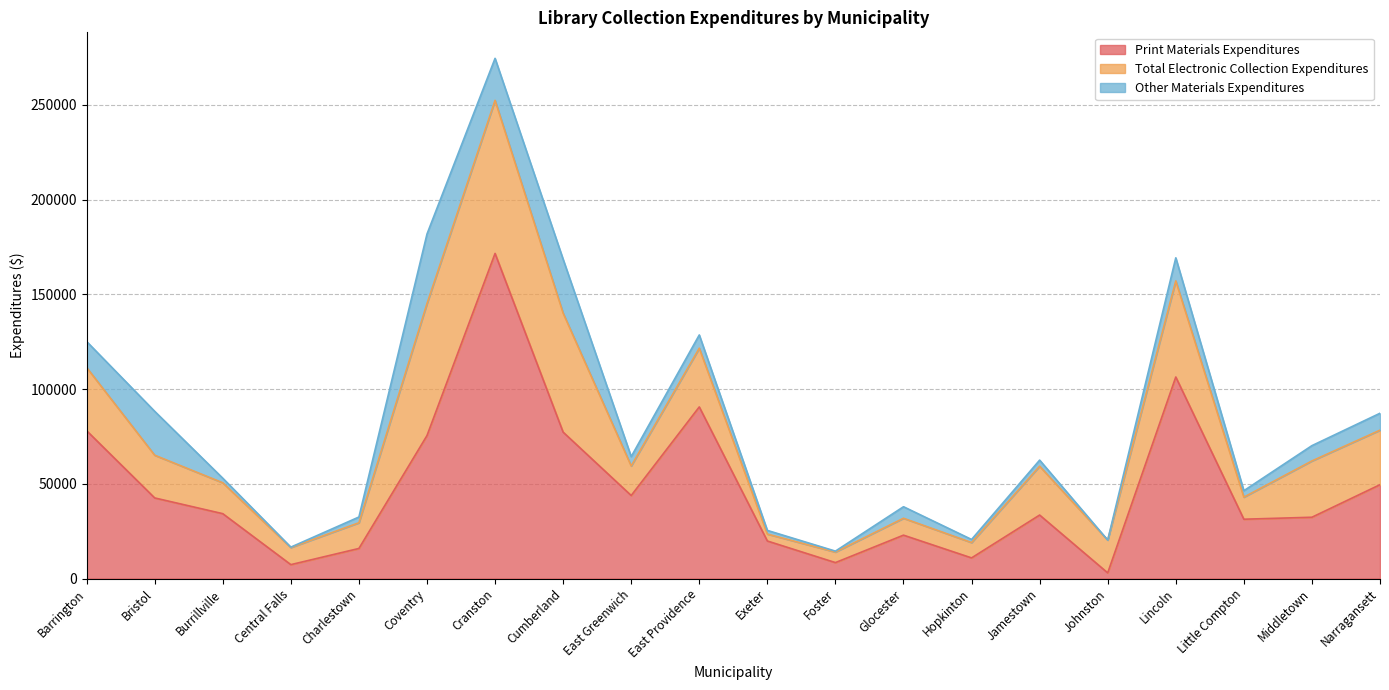

Count the number of categories in the chart.

20